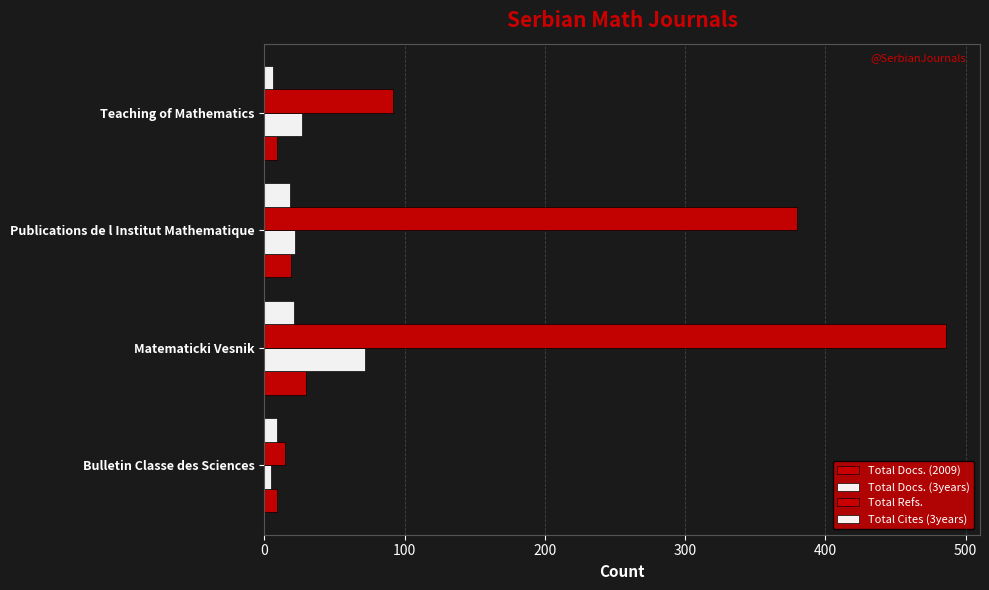

How many data points does each series have?

4